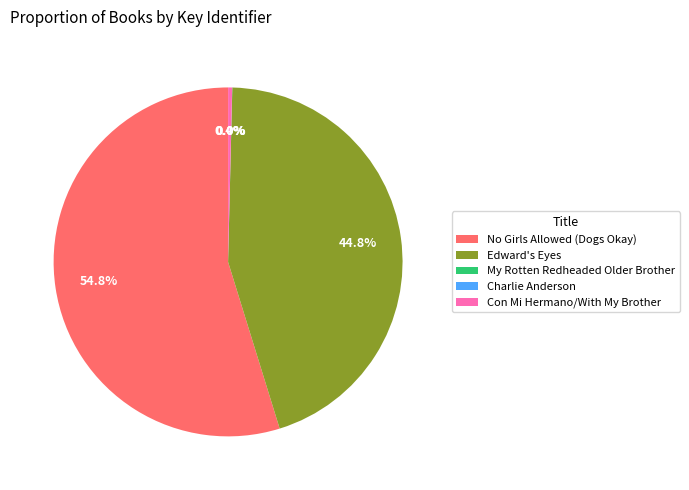

Do Edward's Eyes and Con Mi Hermano/With My Brother together represent more than half of the pie?

No